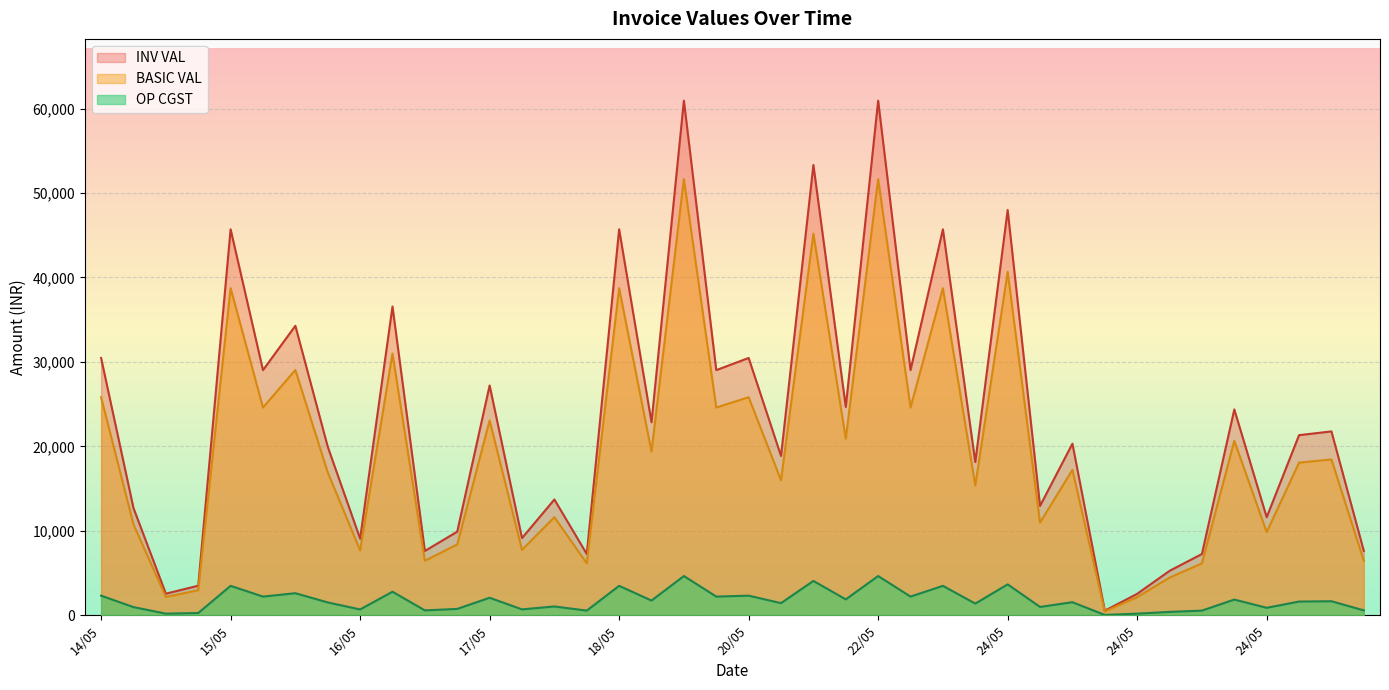

Count the number of data series in this chart.

3